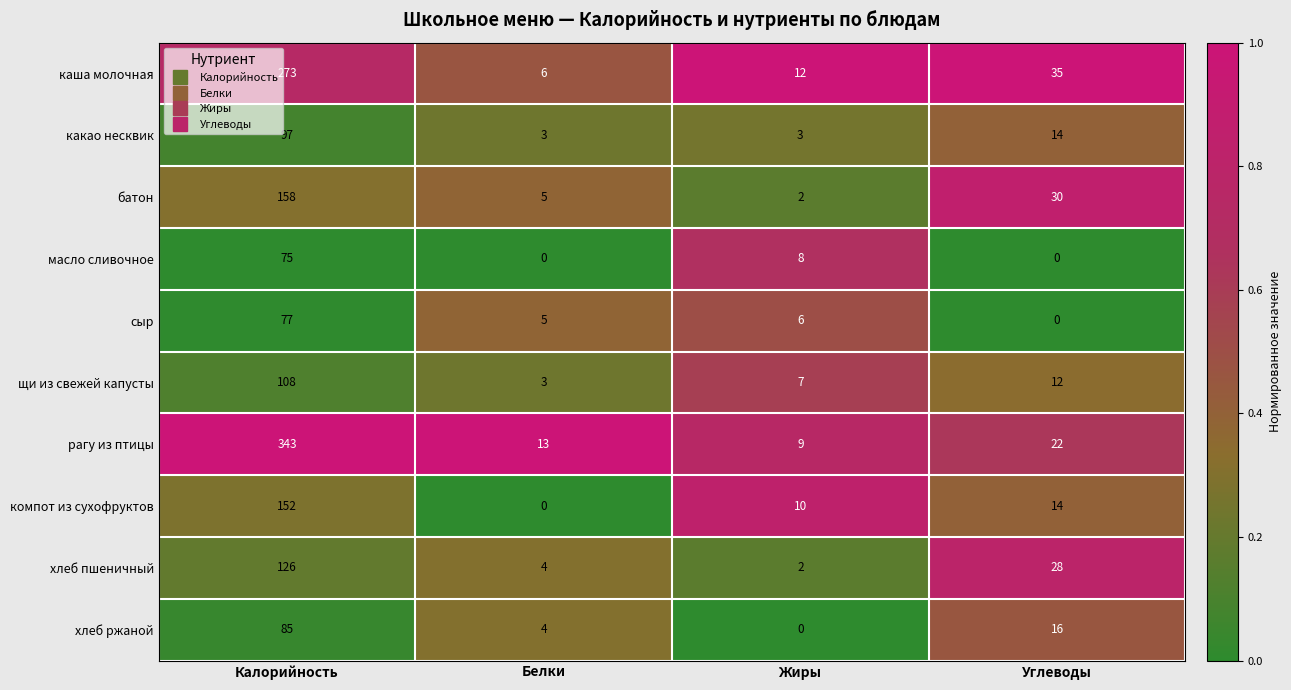

The value of батон at Калорийность is 75. True or false?

False